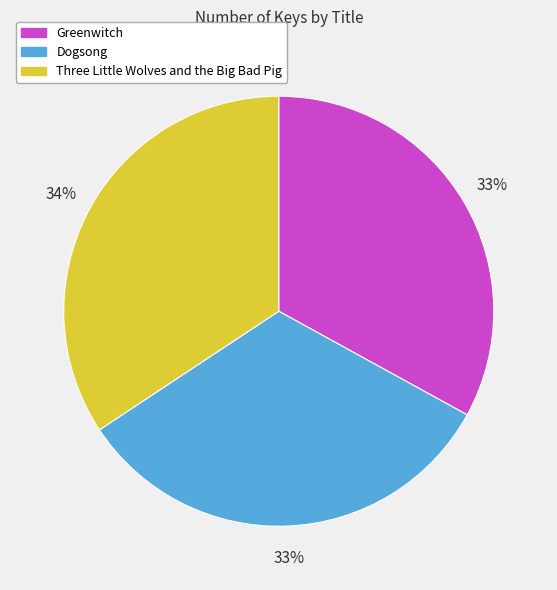

Count the number of slices in the pie.

3